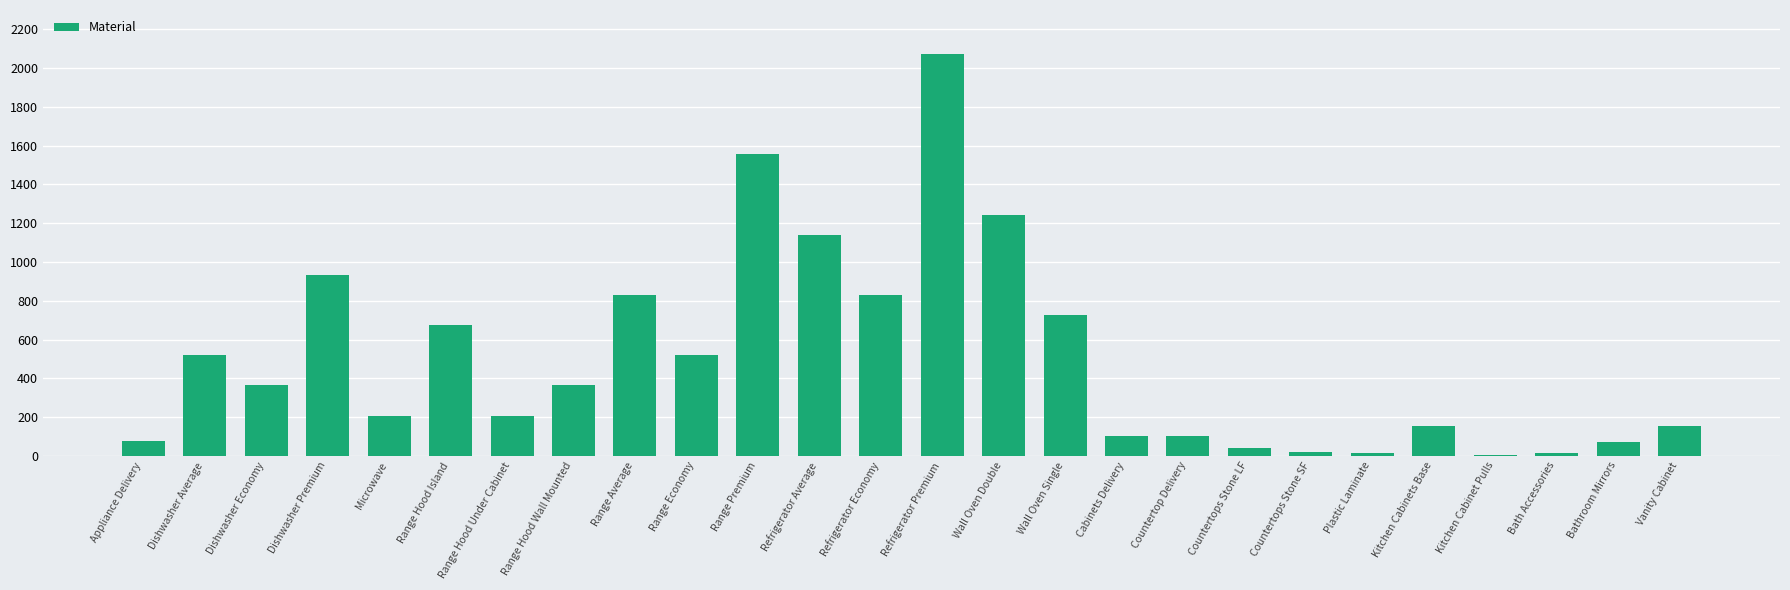

The chart shows a value of 783.8 at Dishwasher Average. True or false?

False